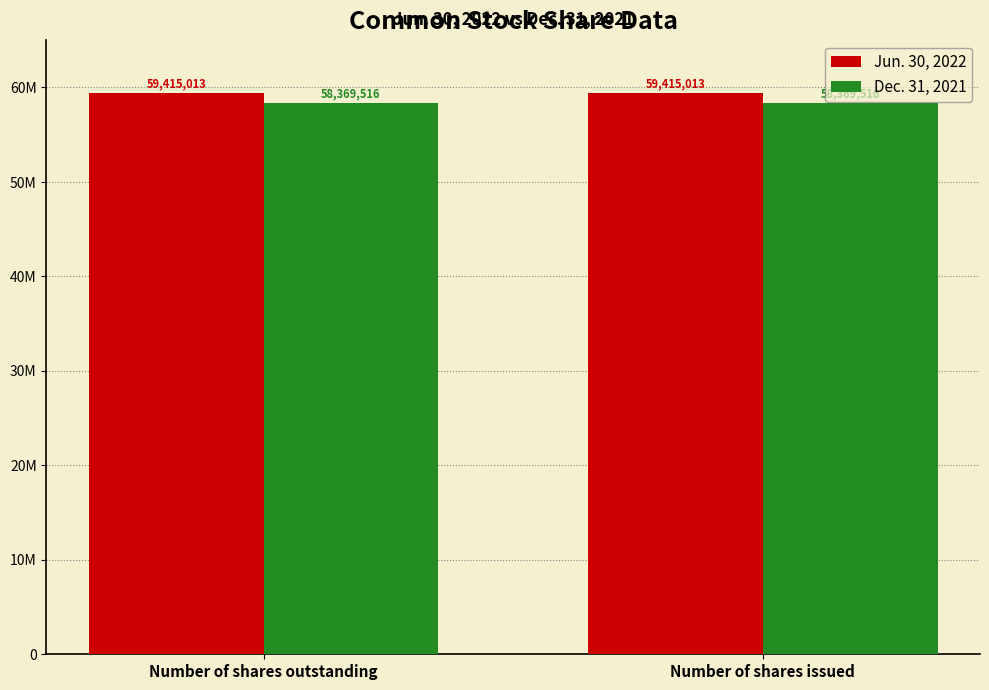

What are all the series names shown in the legend?

Jun. 30, 2022, Dec. 31, 2021